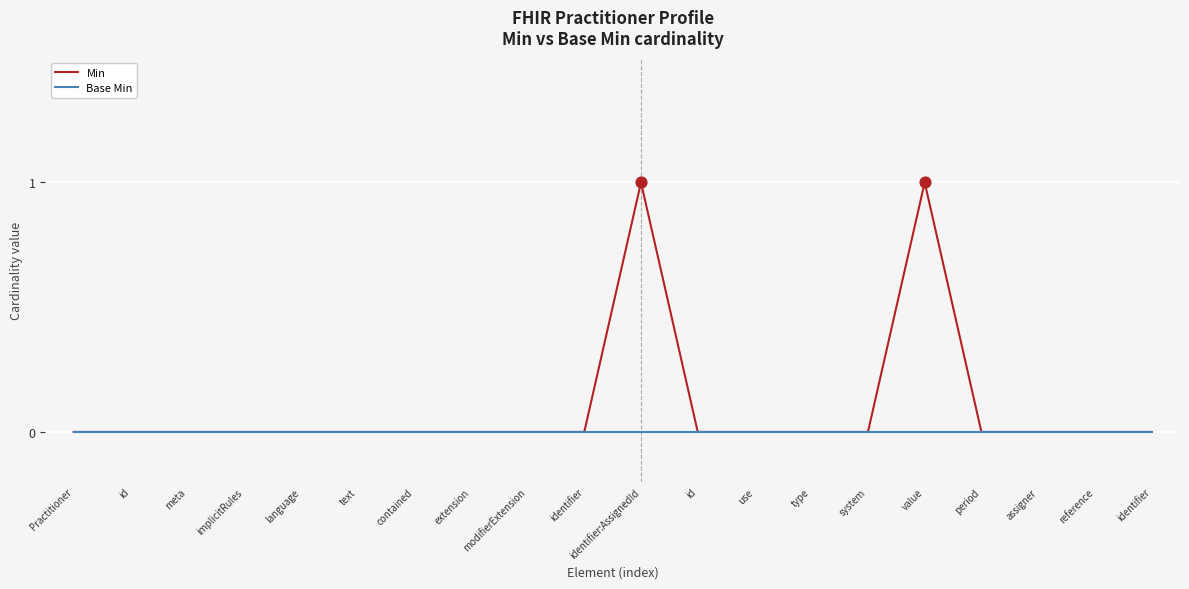

Is the value of Min at identifier:AssignedId greater than the value of Base Min at meta?

Yes